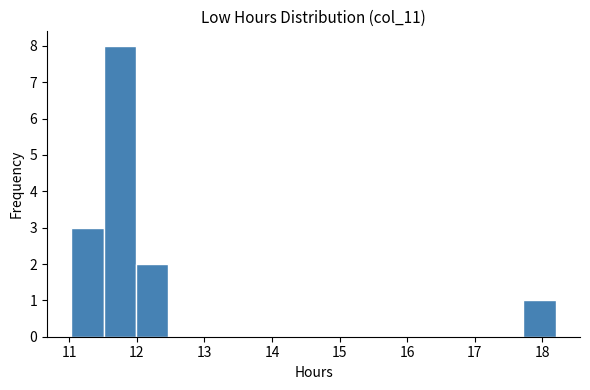

Over which range of the x-axis is the bar tallest?

11.5 to 12.0